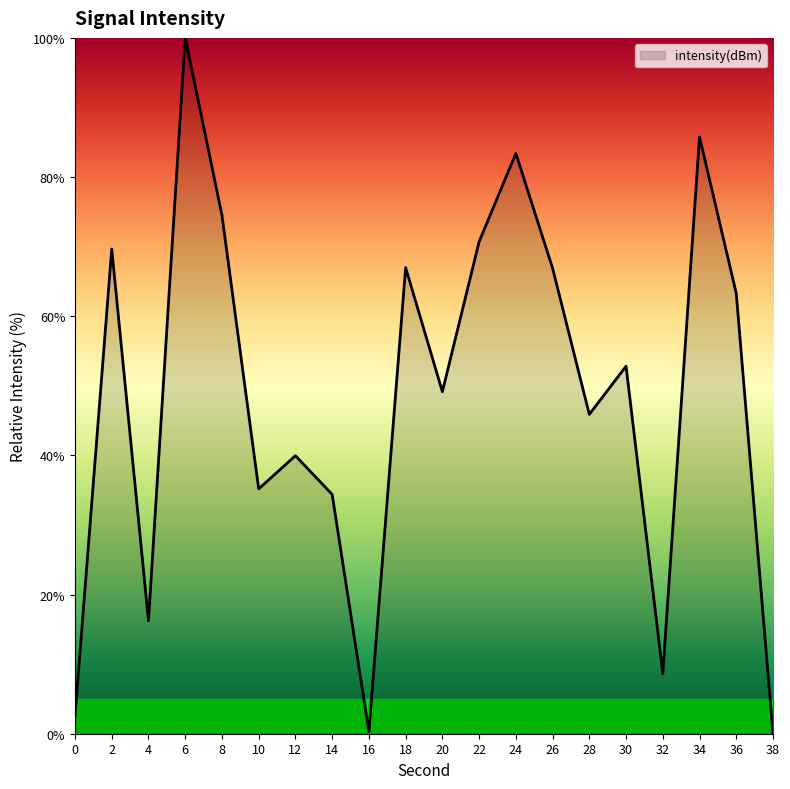

True or false: the data has more than 1 interior local peaks.

True